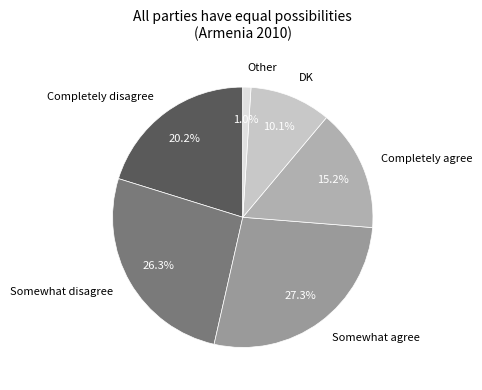

How many segments does this pie chart have?

6